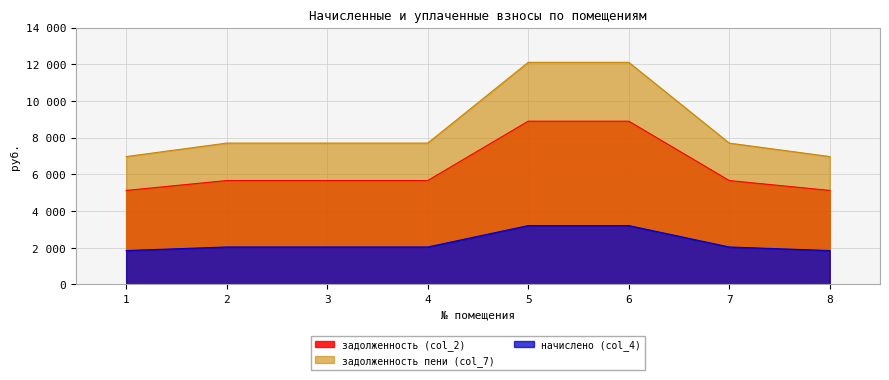

What are all the series names shown in the legend?

задолженность (col_2), задолженность пени (col_7), начислено (col_4)